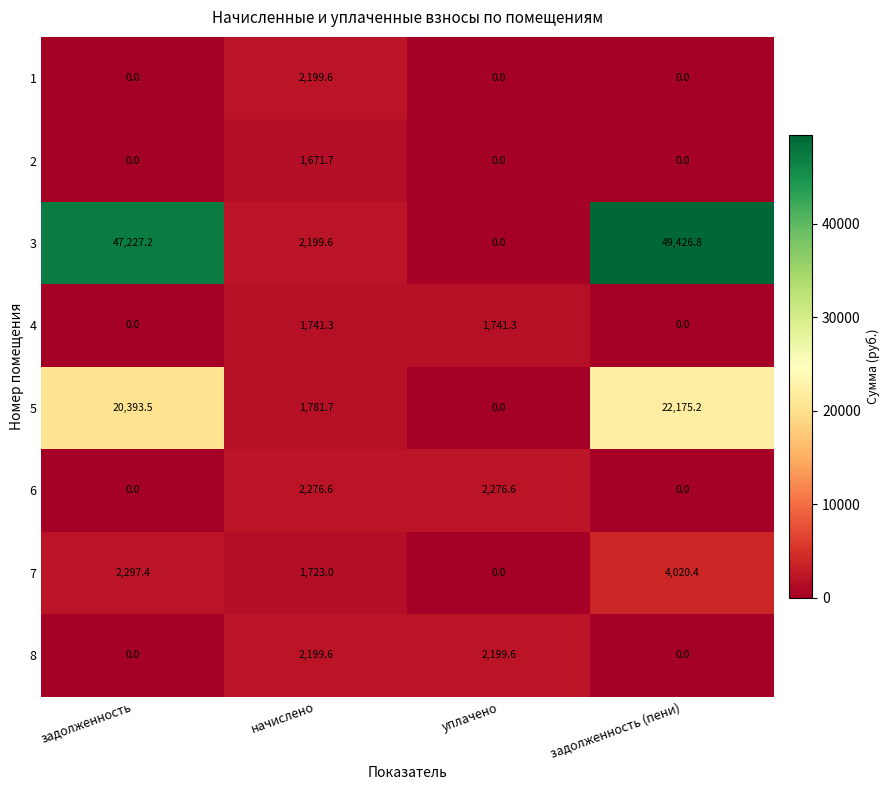

What is the difference between the 5 values at уплачено and задолженность?

20393.5